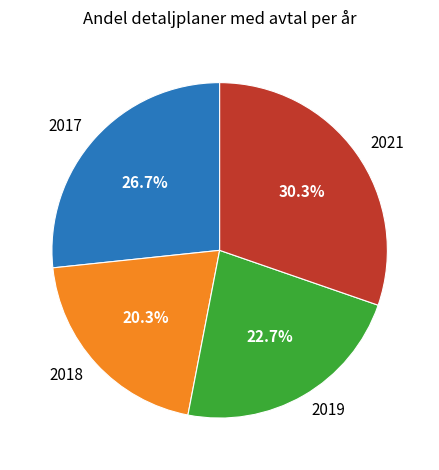

Which has a higher value, 2019 or 2021?

2021